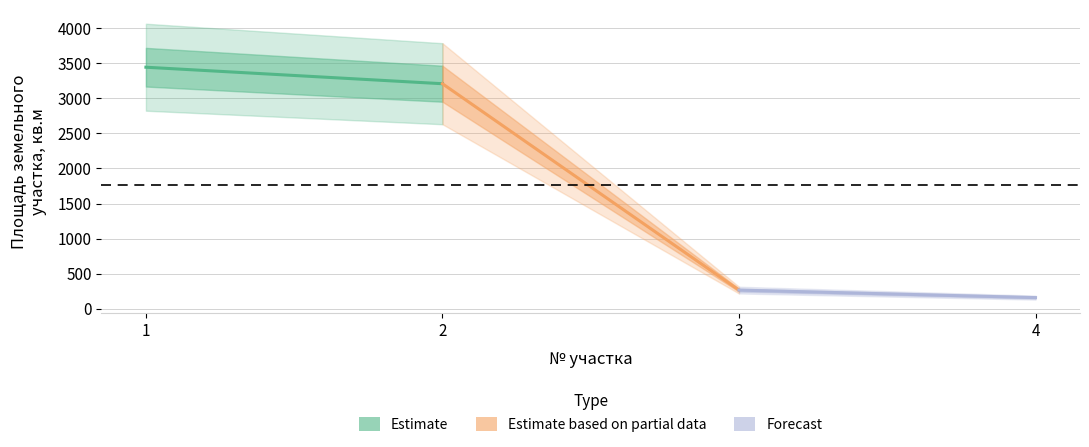

What is the difference between the maximum and minimum values?

3281